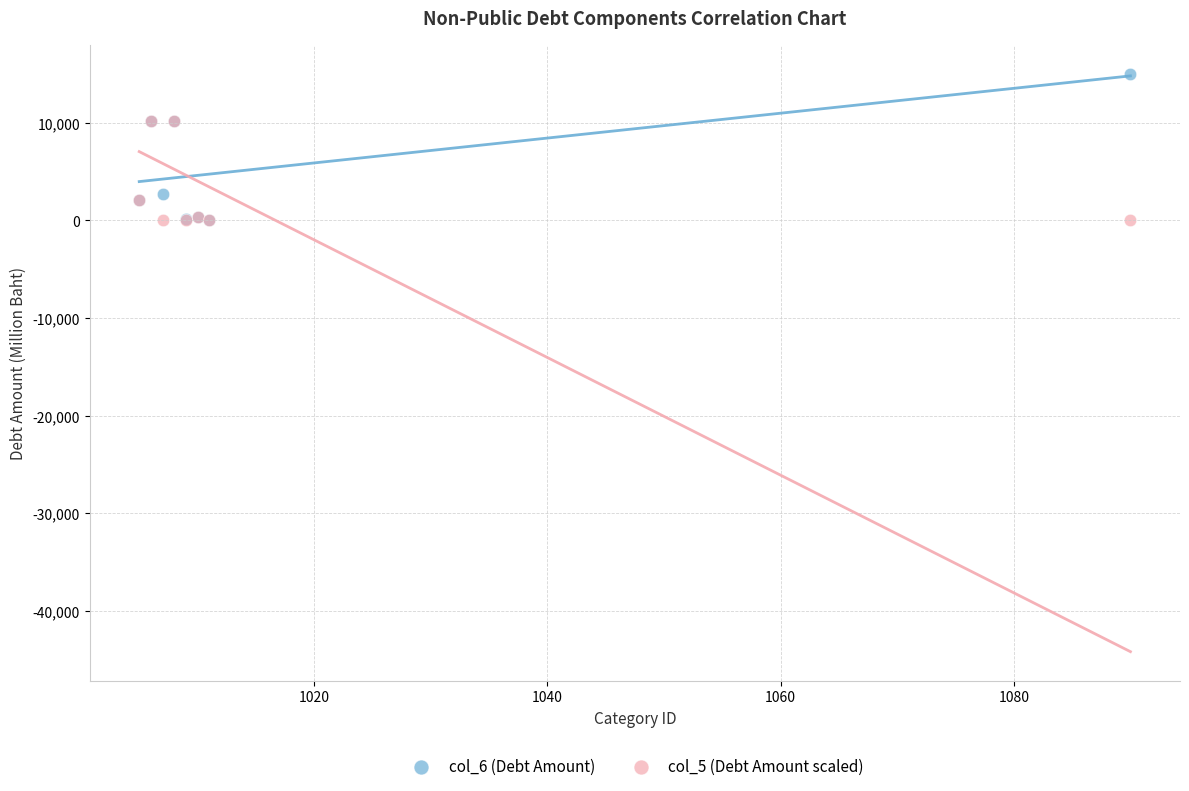

What are all the series names shown in the legend?

col_6 (Debt Amount), col_5 (Debt Amount scaled)